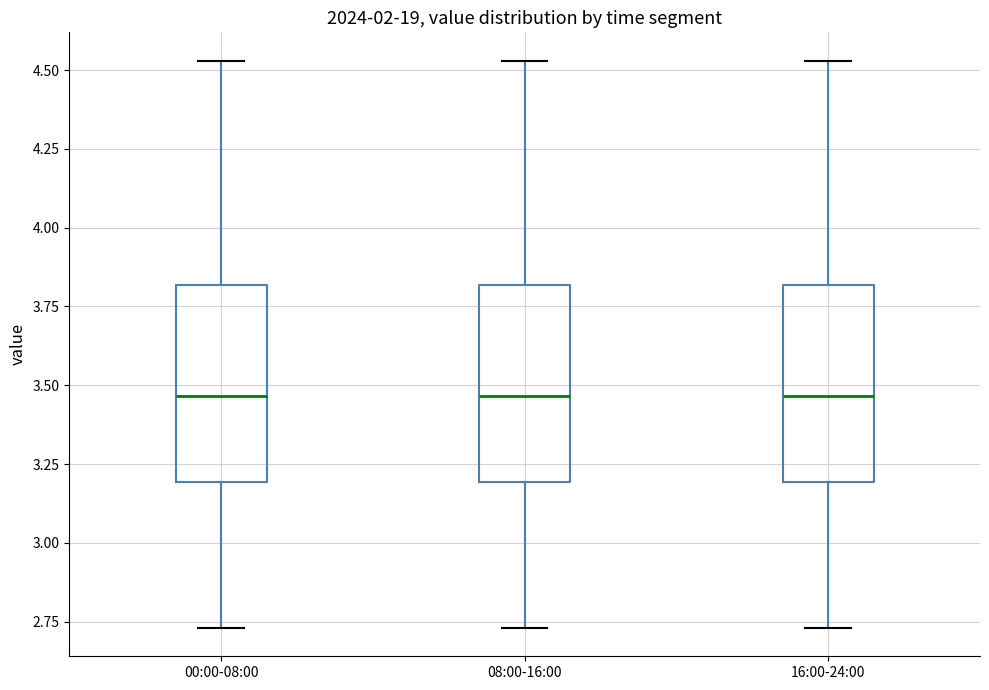

Where is the lower edge of the box for 00:00-08:00 on the y-axis? The values are not printed on the chart, so give them approximately, as read against the axis.

3.20